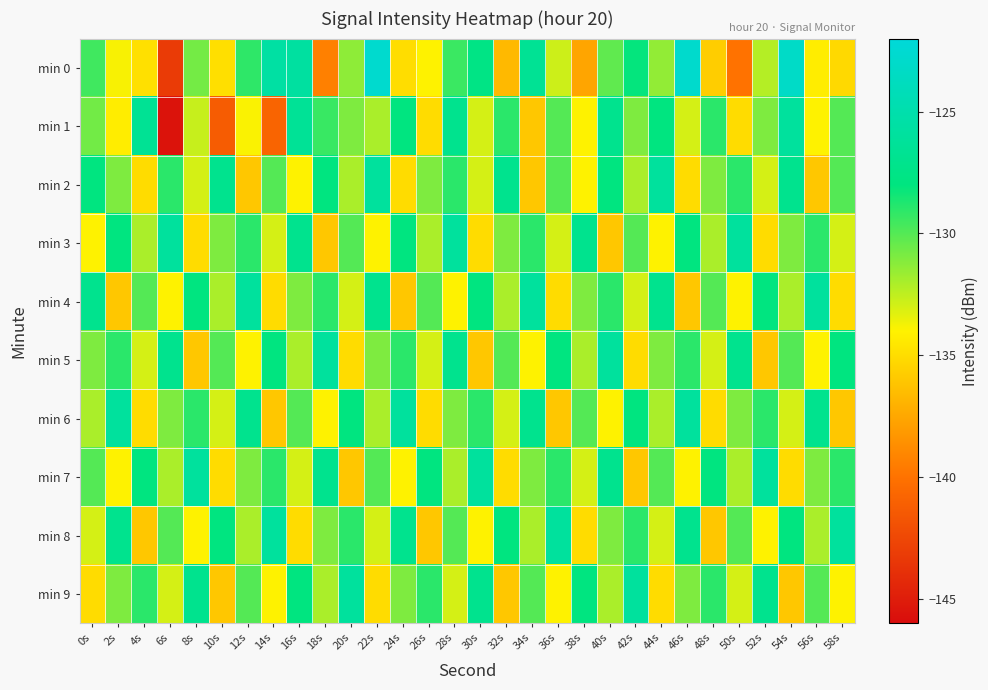

Which series has the largest total across all categories?

min 7